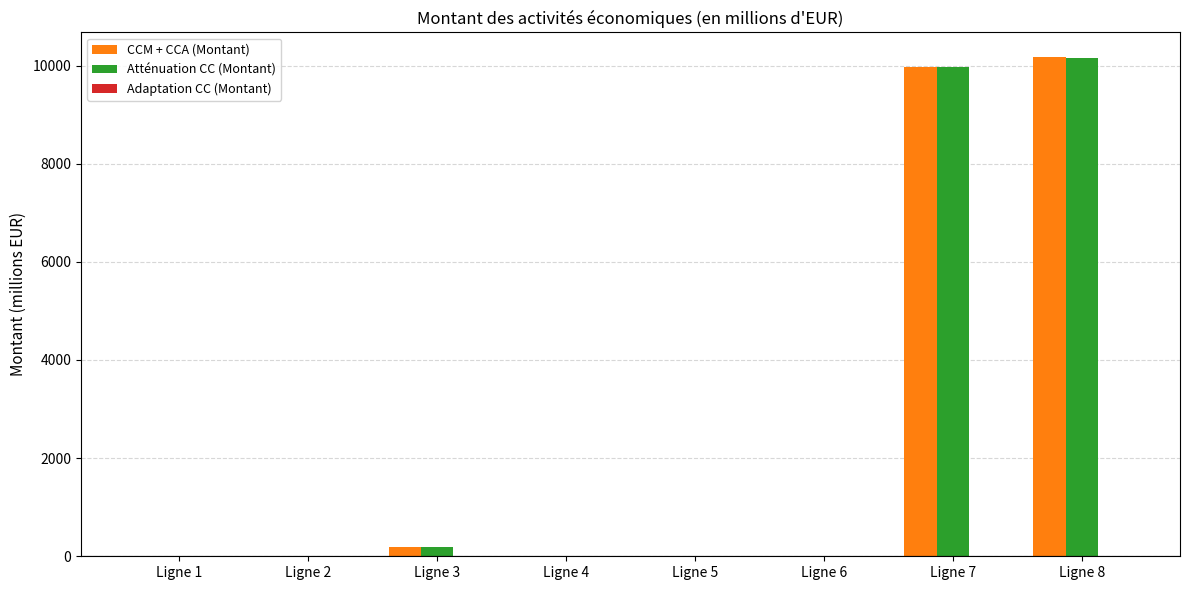

What is the maximum value shown in the chart?

10167